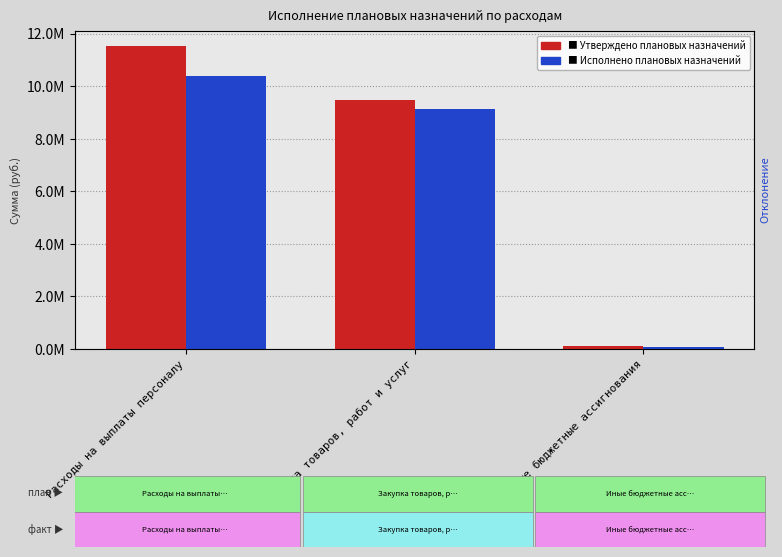

How many groups of bars are there?

3